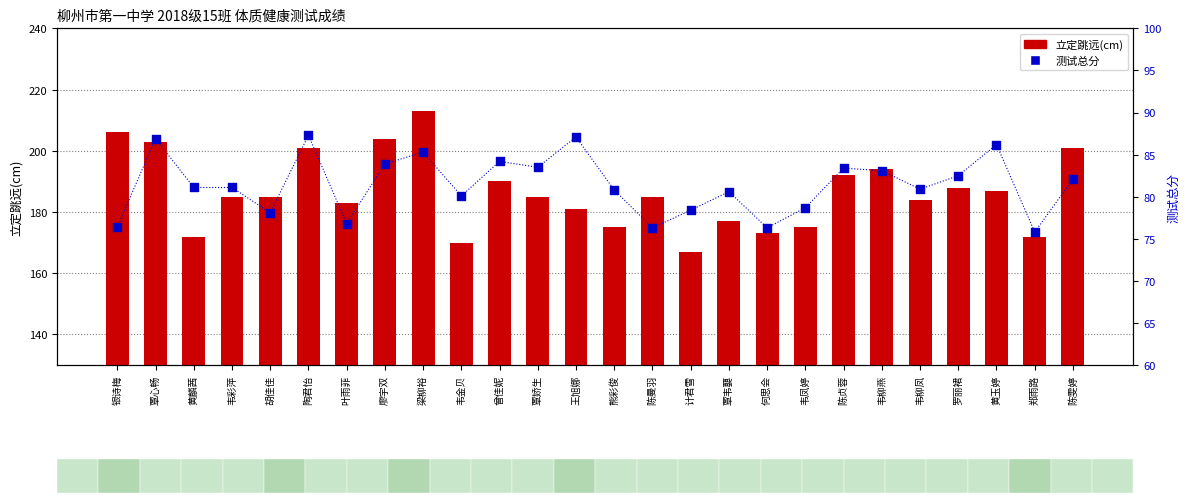

What are all the series names shown in the legend?

立定跳远(cm), 测试总分